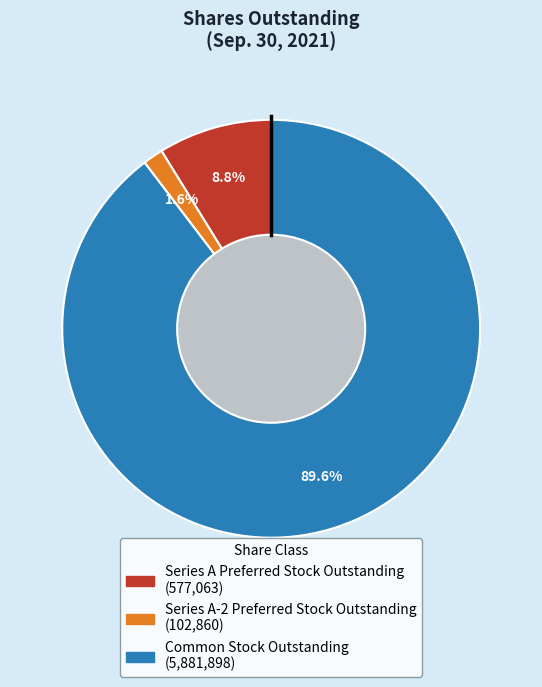

Which has a higher value, Series A-2 Preferred Stock Outstanding or Series A Preferred Stock Outstanding?

Series A Preferred Stock Outstanding